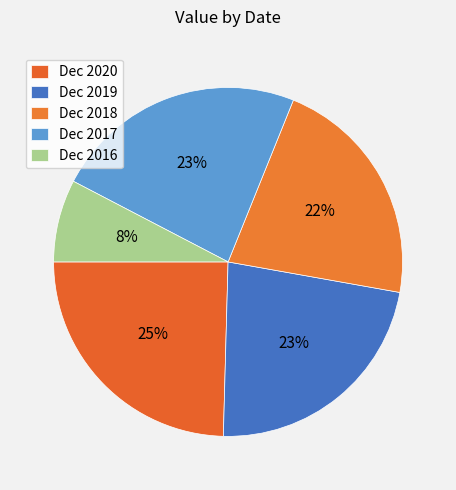

Which slice is the largest?

Dec 2020